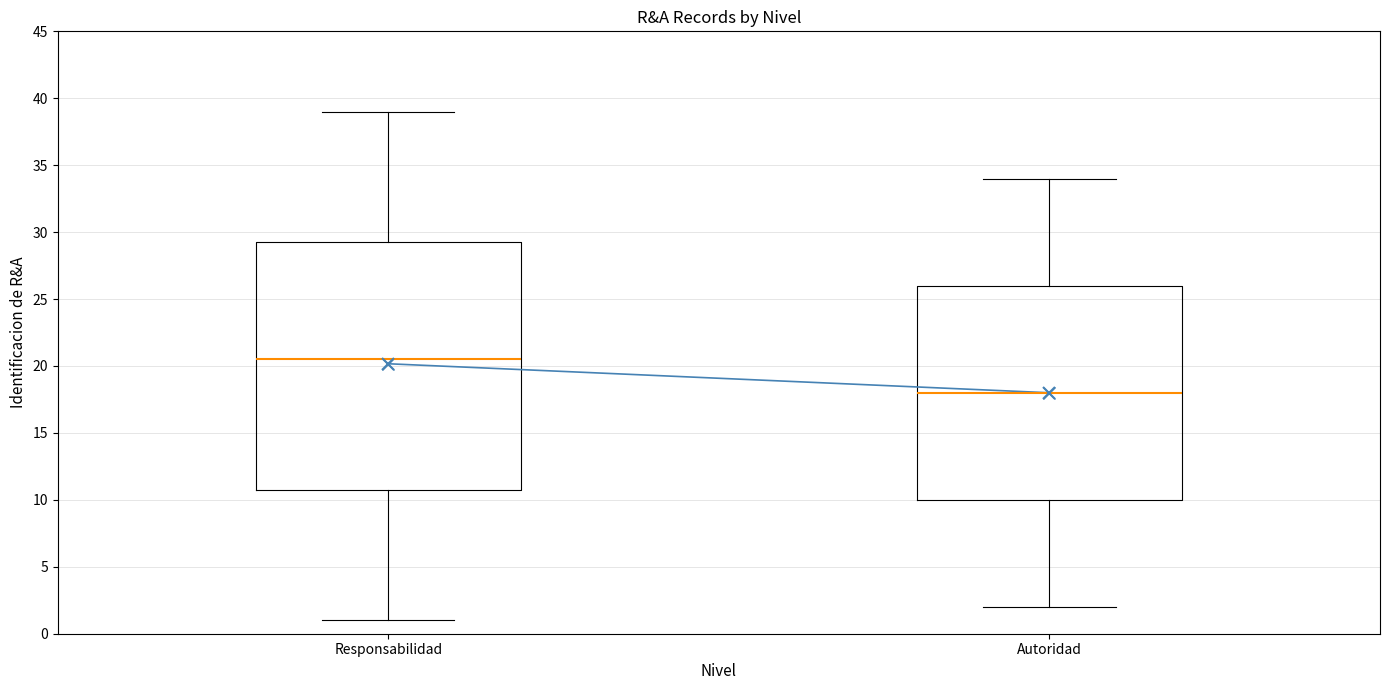

Reading left to right, read every box against the y-axis: the position of its median line, the range the box covers, and the ends of its whiskers. The values are not printed on the chart, so give them approximately, as read against the axis.

Responsabilidad: median 20.5, box 11.0 to 29.5, whiskers 1.0 to 39.0
Autoridad: median 18.0, box 10.0 to 26.0, whiskers 2.0 to 34.0